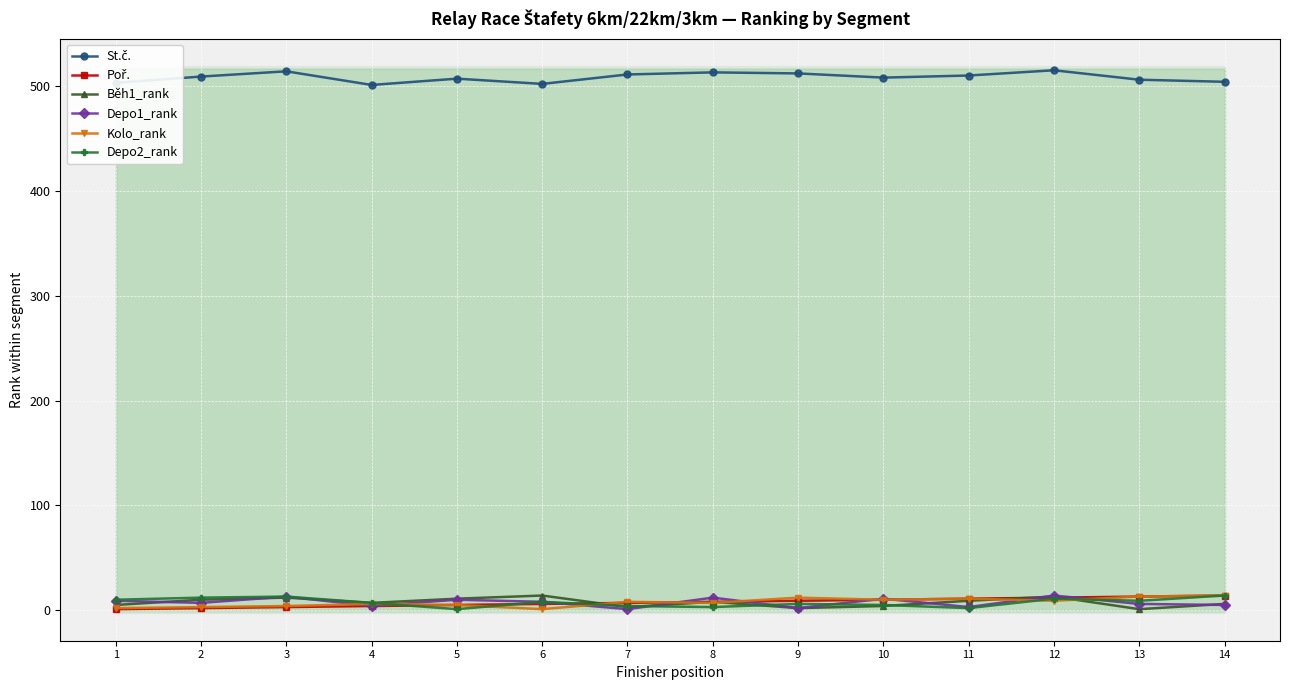

What is the difference between the Depo1_rank values at 14 and 13?

1